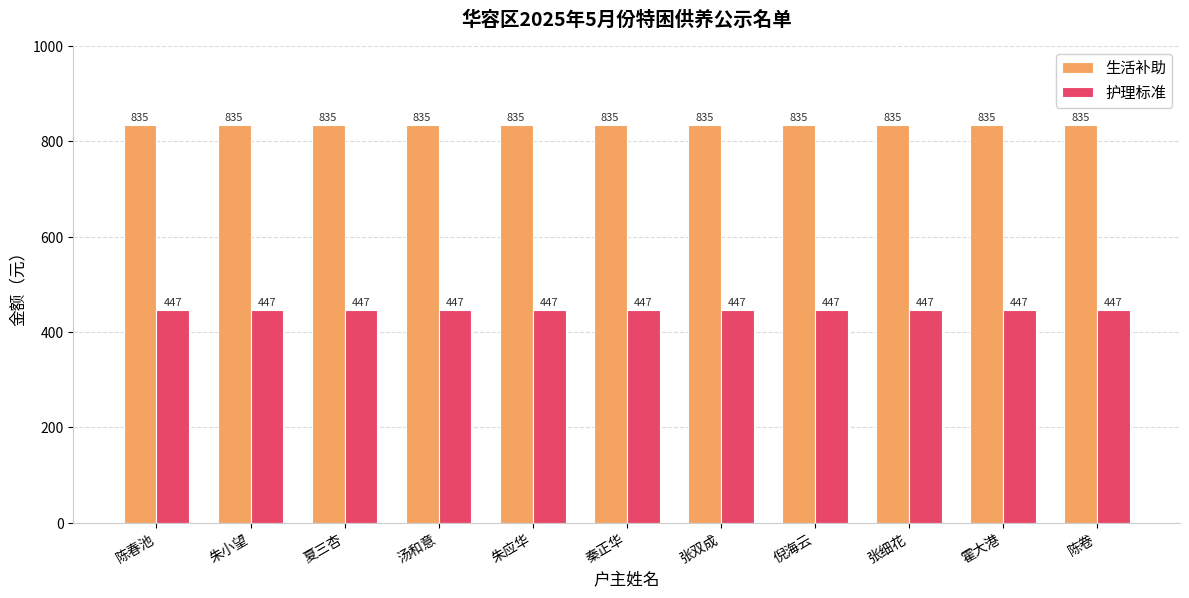

What is the sum of the 护理标准 values at 夏三杏 and 陈卷?

894